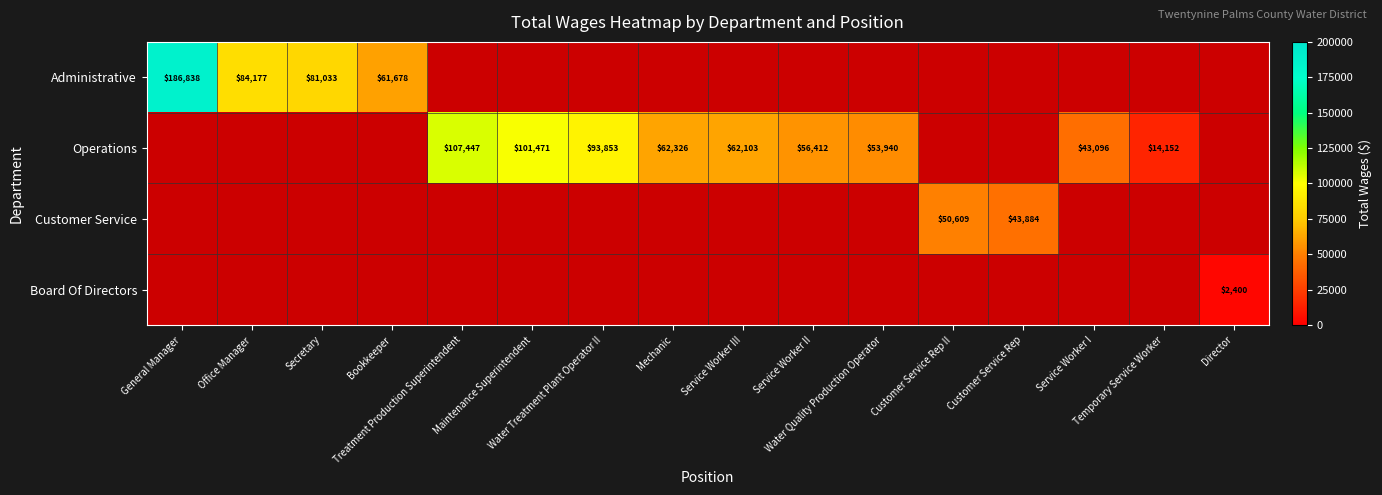

Which series has the widest spread of values?

Administrative